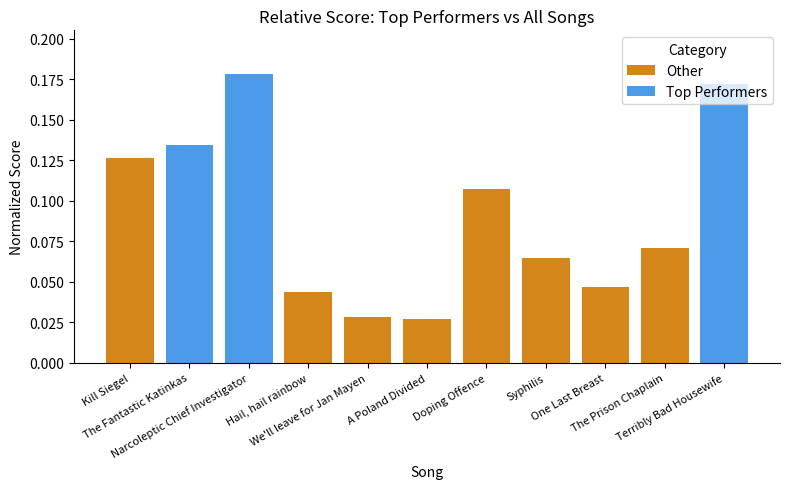

How many distinct data groups are displayed?

2